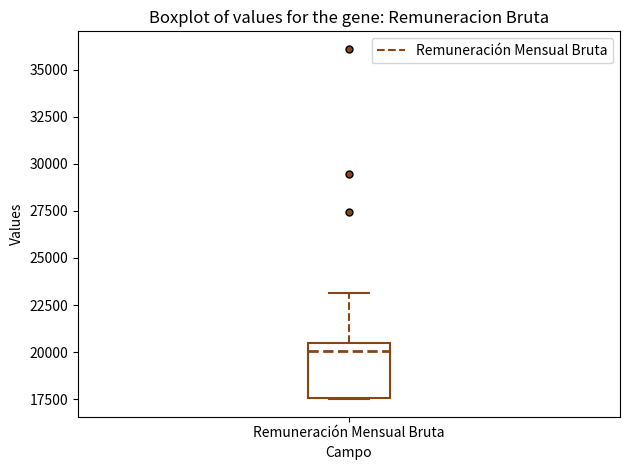

Transcribe this box plot: give where the median line is, the range the box spans, and where the two whiskers end, as read against the y-axis. The values are not printed on the chart, so give them approximately, as read against the axis.

median 20000, box 17500 to 20500, whiskers 17500 to 23000